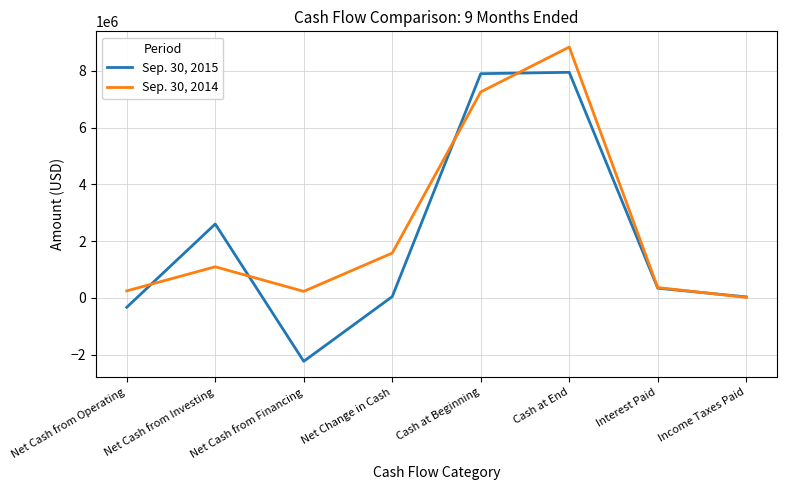

Does the chart display data point markers on the line(s)?

No